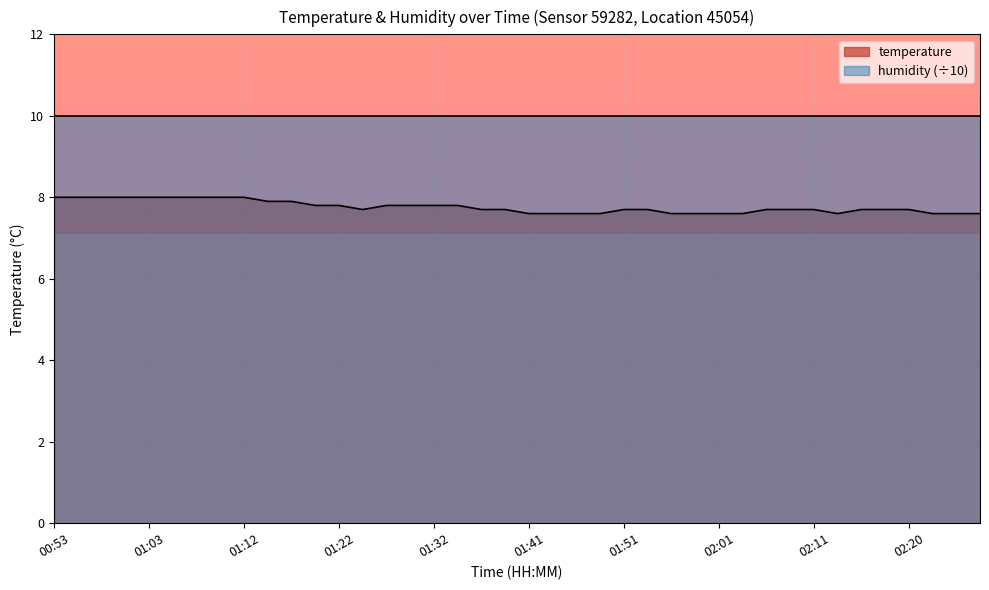

How many values are between 7 and 8?

40